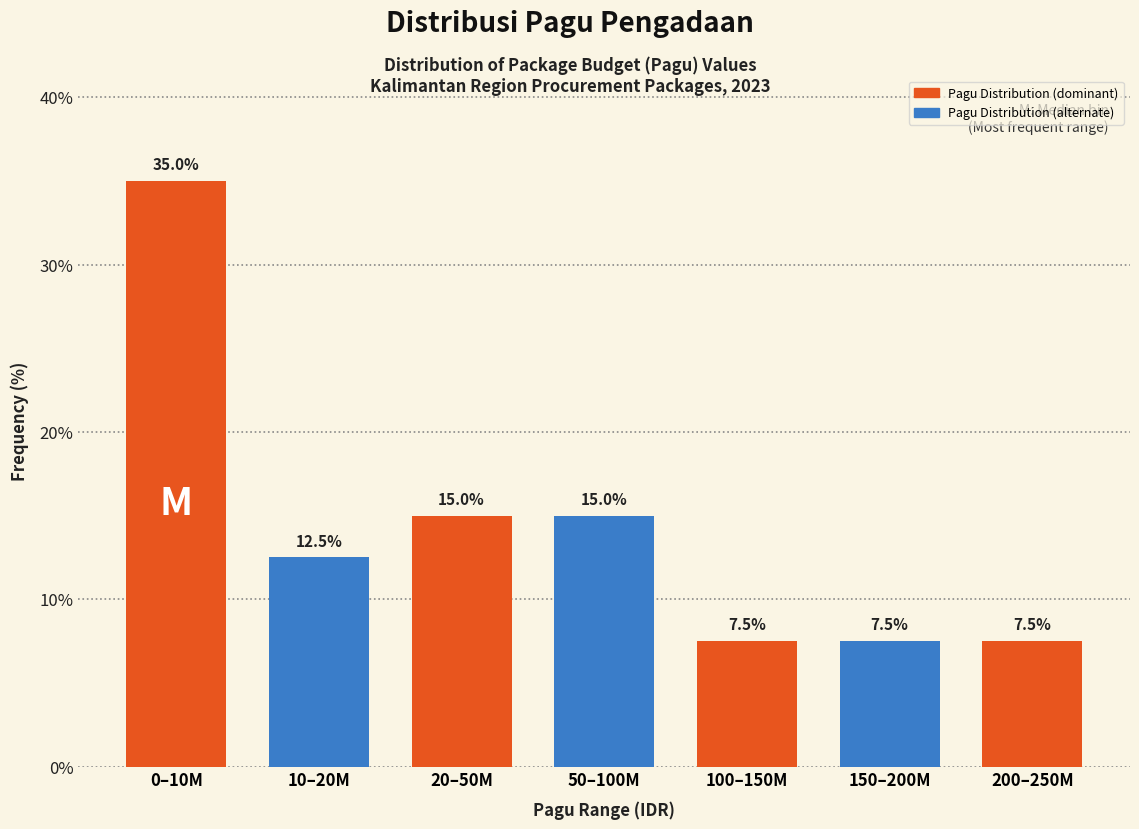

Reading right to left, list all the values displayed in this chart.

7.5	7.5	7.5	15.0	15.0	12.5	35.0